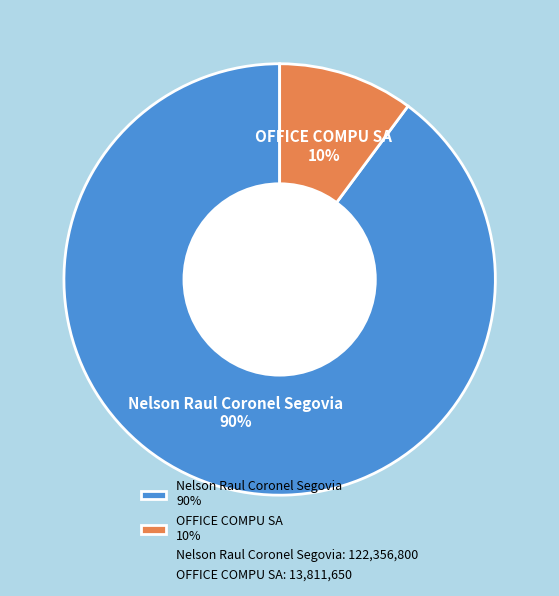

Is the sum of OFFICE COMPU SA 10% and Nelson Raul Coronel Segovia 90% greater than half?

Yes